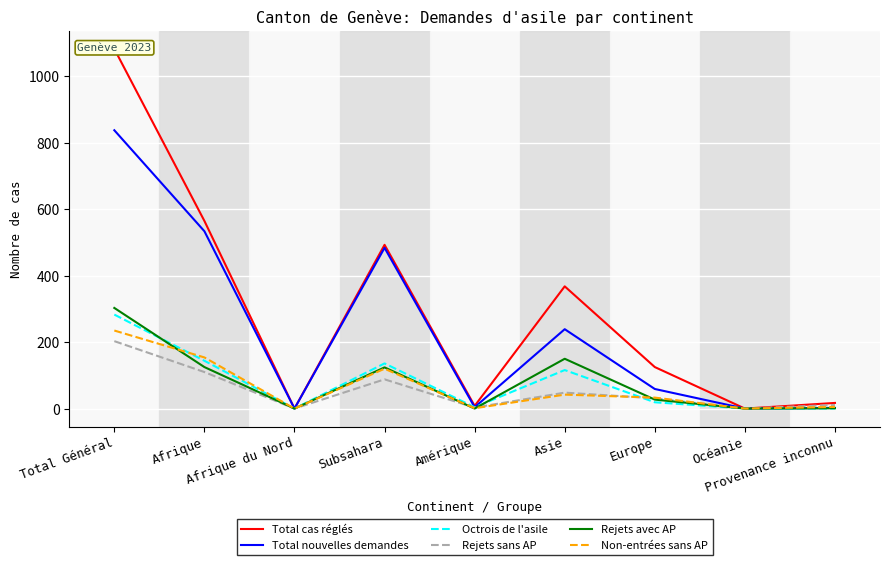

What is the sum of the Non-entrées sans AP values at Provenance inconnu and Amérique?

6